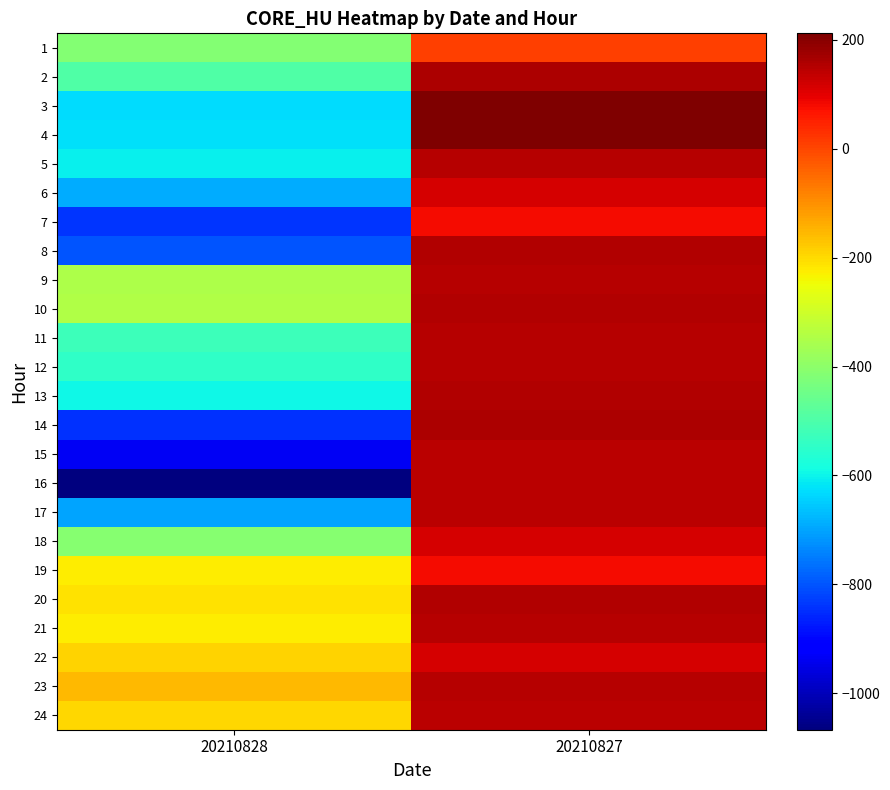

What is the minimum value shown in the chart?

-1067